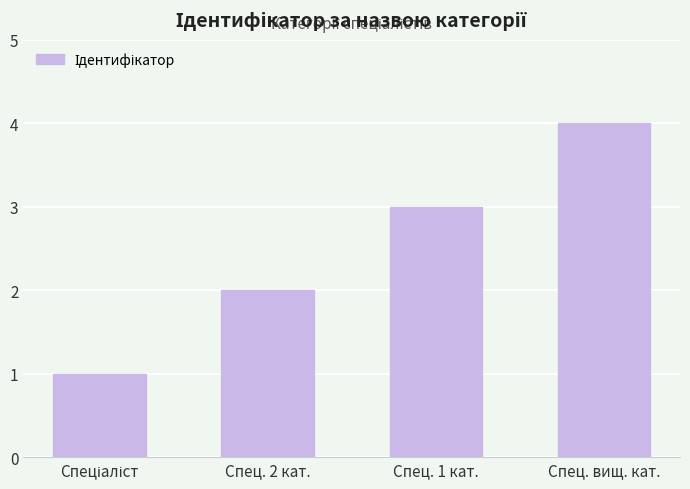

How many bars are there in total?

4